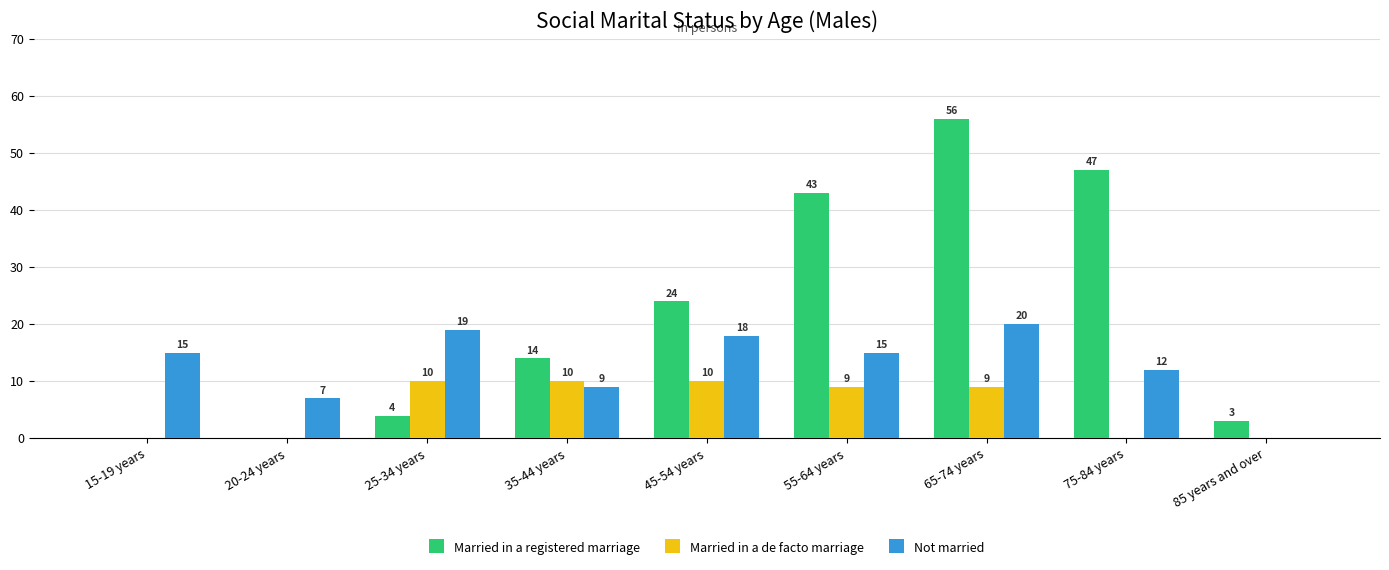

How many series are shown in this chart?

3